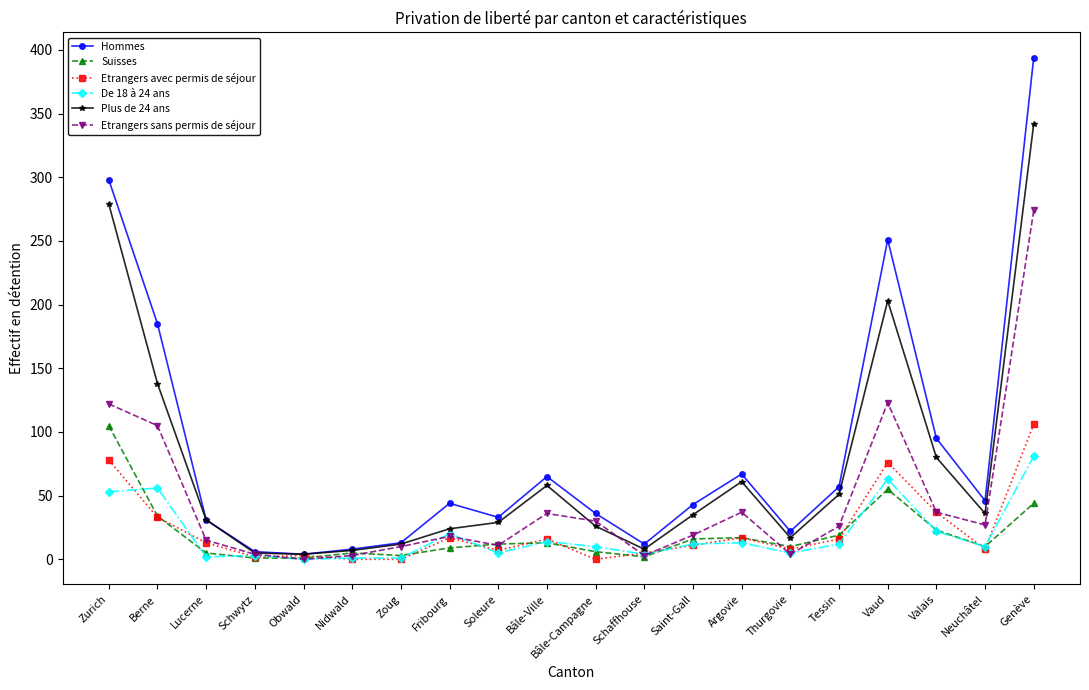

What is the greatest value displayed?

394